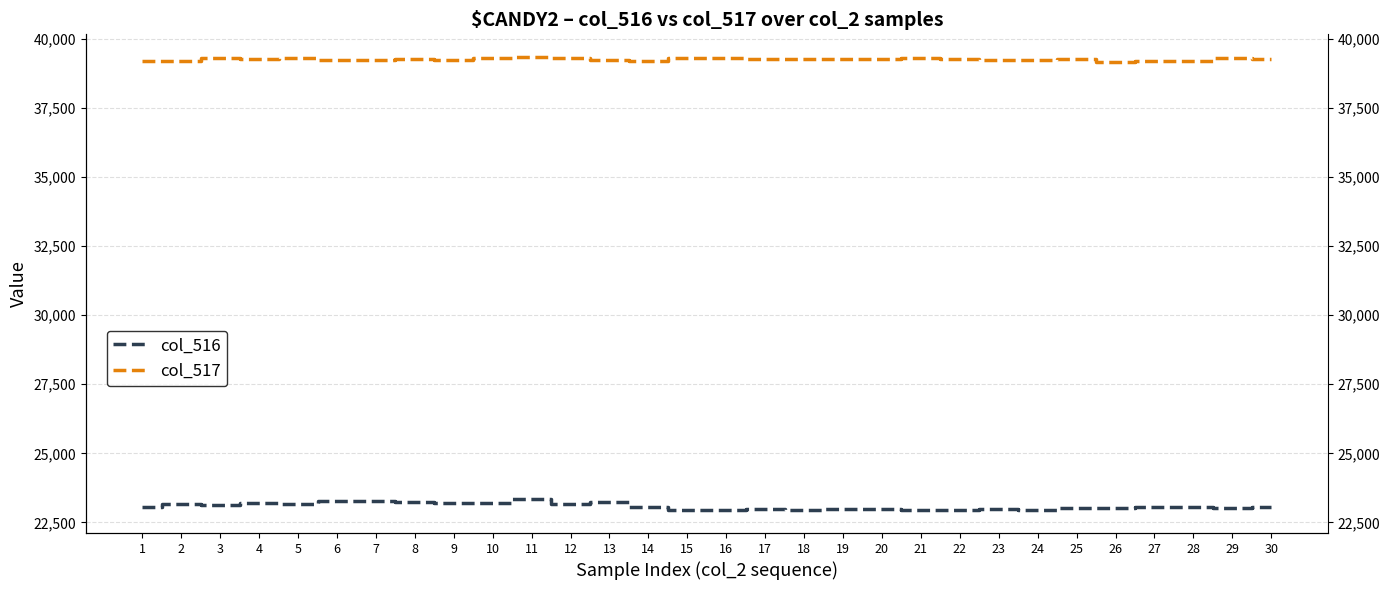

List the series in order of their overall mean, lowest first.

col_516, col_517